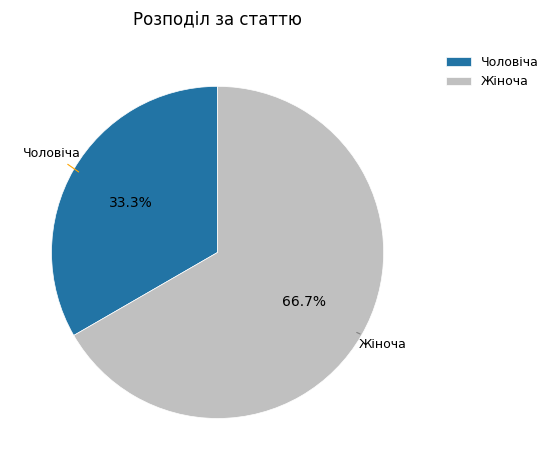

Rank the categories by value from lowest to highest.

Чоловіча, Жіноча